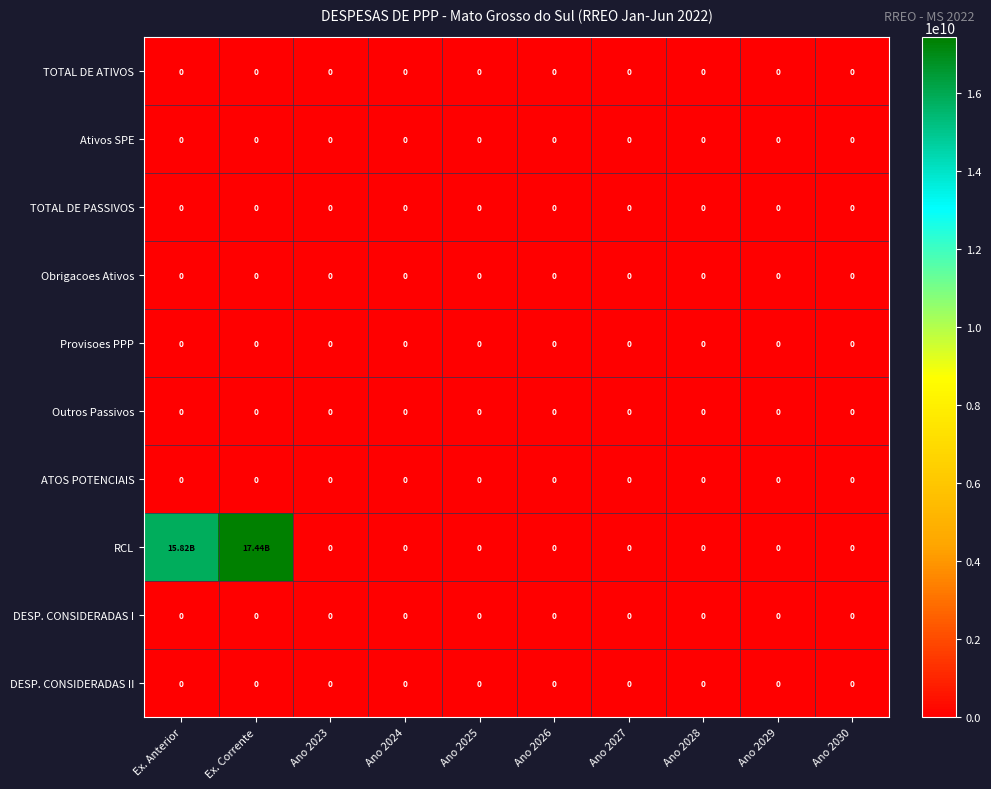

At how many categories does at least one series exceed 9861112930?

2